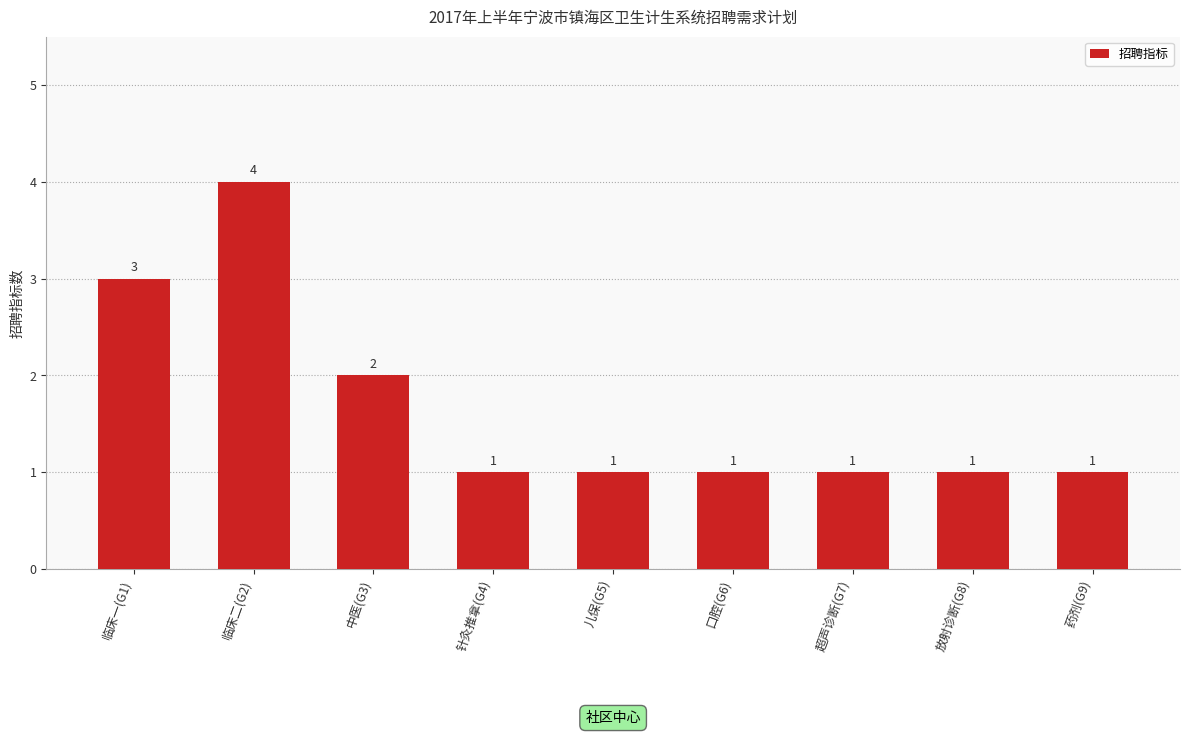

Where is the data nearest to the value 2?

中医(G3)